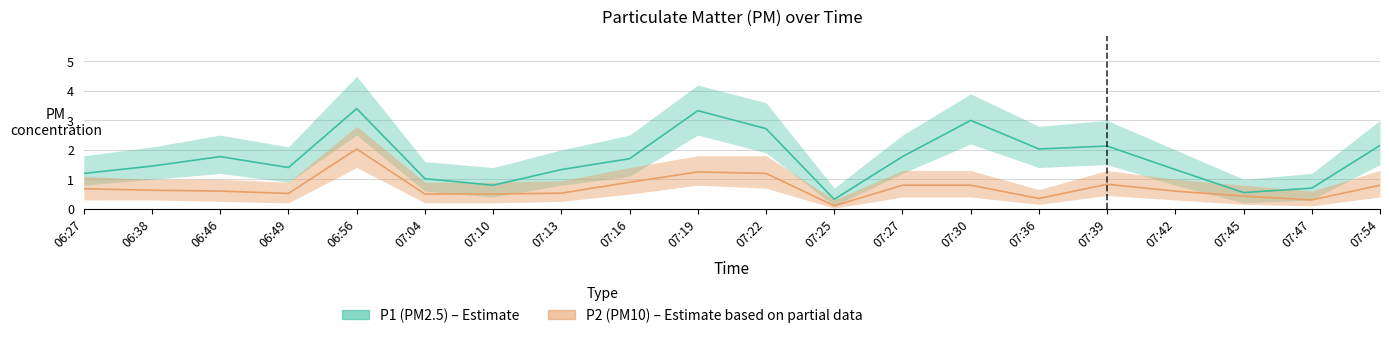

The P2 series shows 0.9 at 07:16. True or false?

True